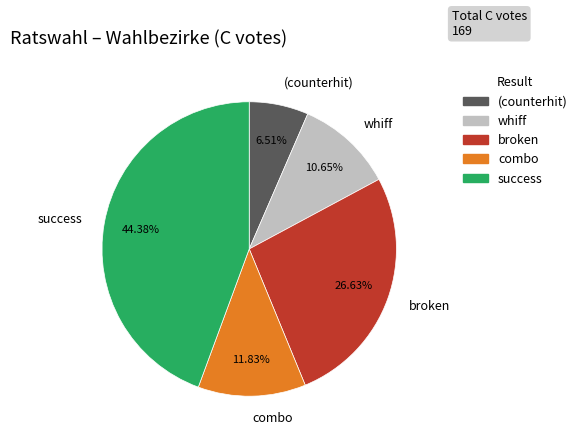

How many slices are in this pie chart?

5